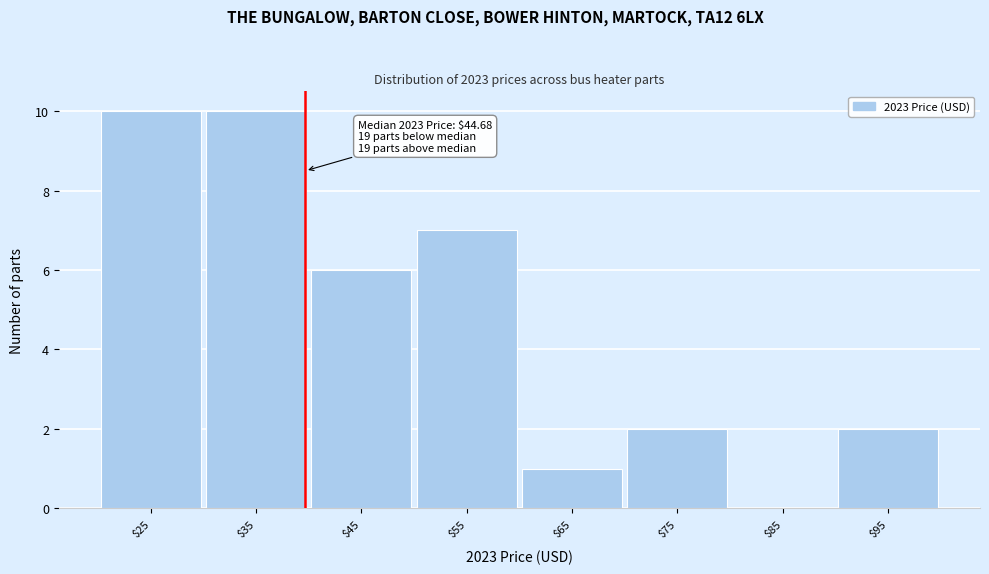

What is the sum of all values?

38